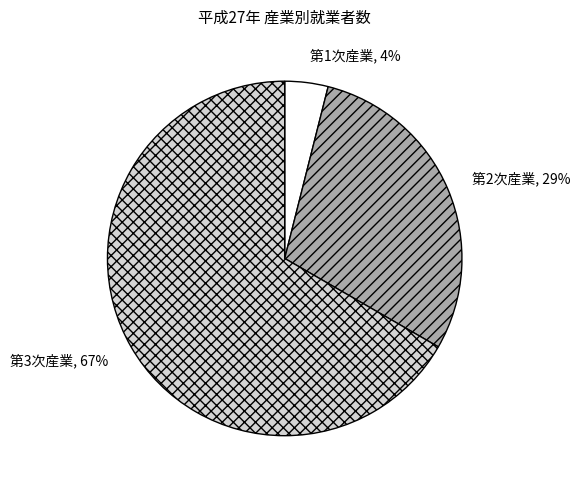

What percentage is the 第1次産業 slice, to the nearest percent?

4%